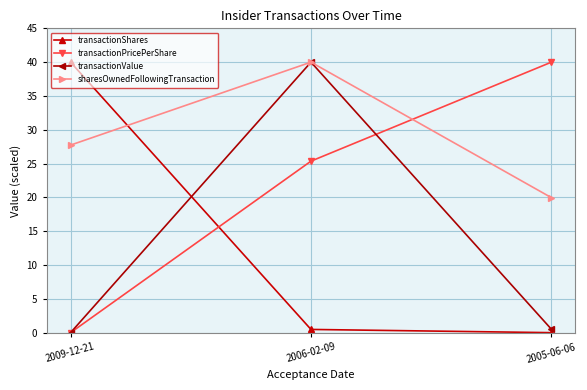

What is the spread (max minus min) of values at 2009-12-21?

40.0